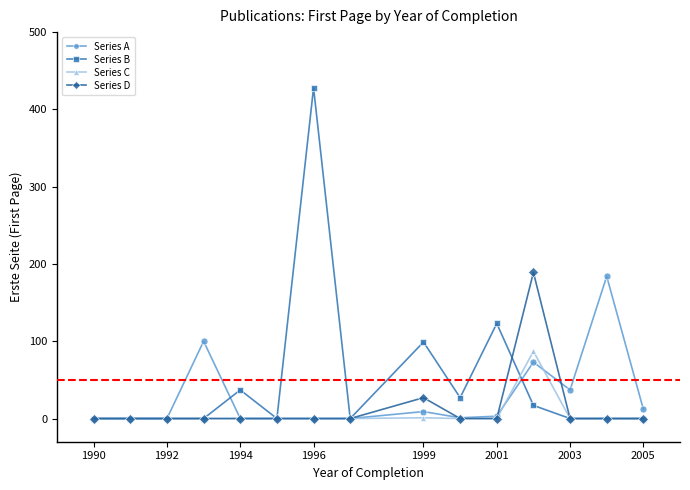

What is the maximum value shown in the chart?

428